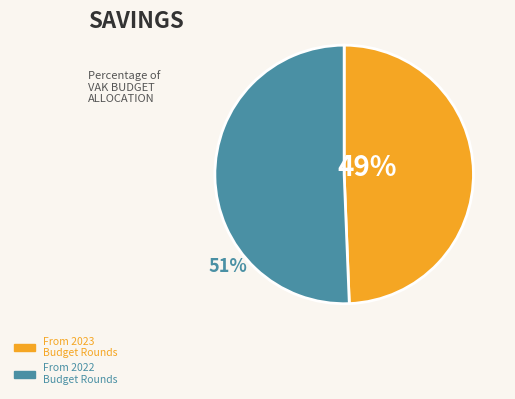

Is there a majority slice in this chart?

Yes